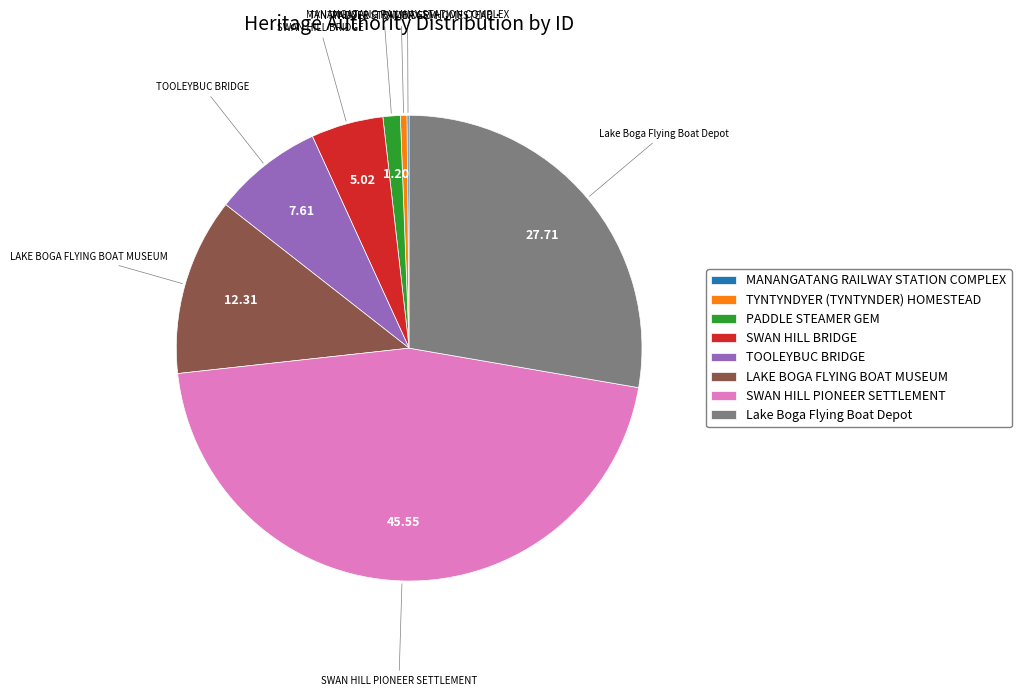

What is the largest slice in the pie chart?

SWAN HILL PIONEER SETTLEMENT